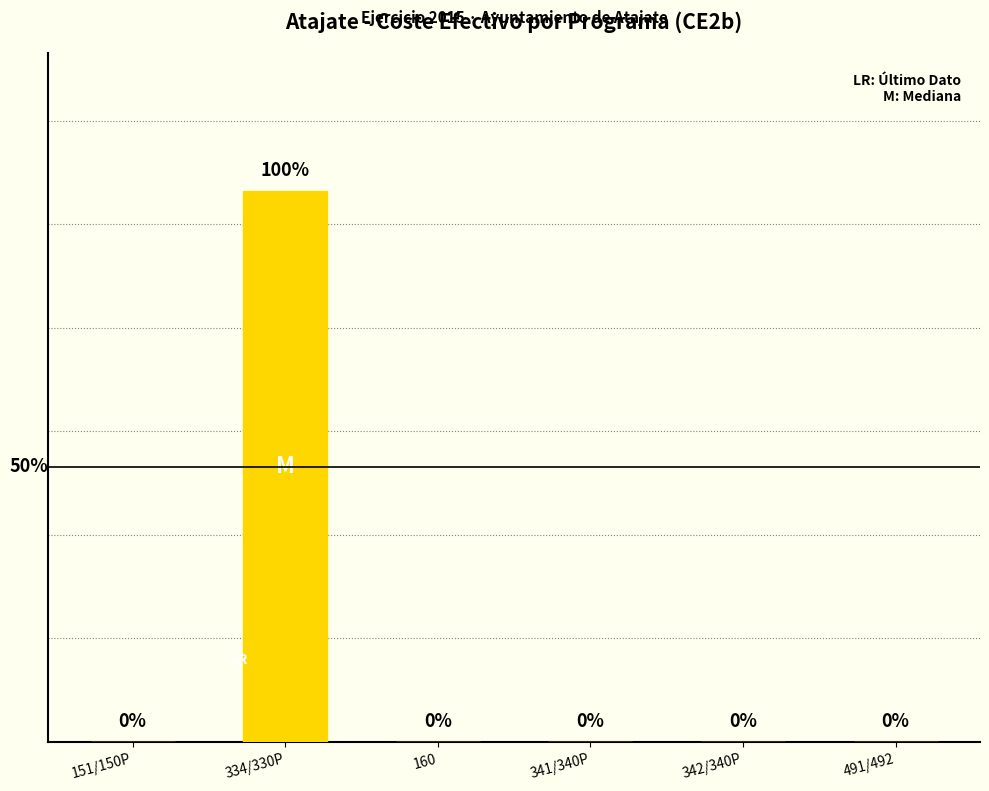

At which category does the chart reach its peak across all series?

334/330P